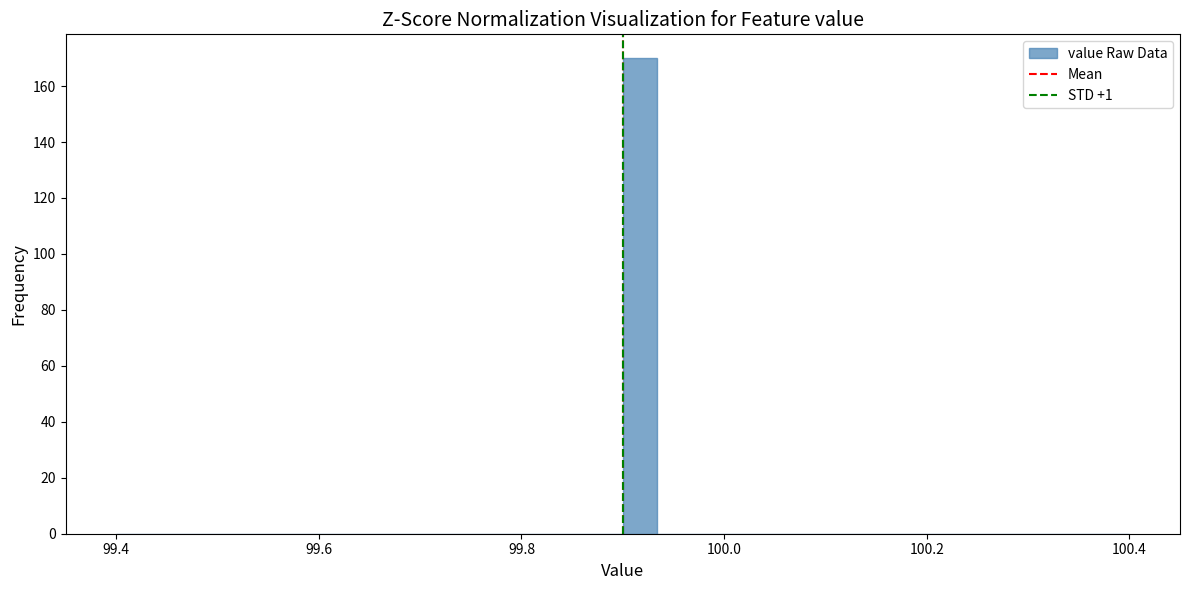

Read against the x-axis, roughly where is the centre of the tallest bar?

99.92